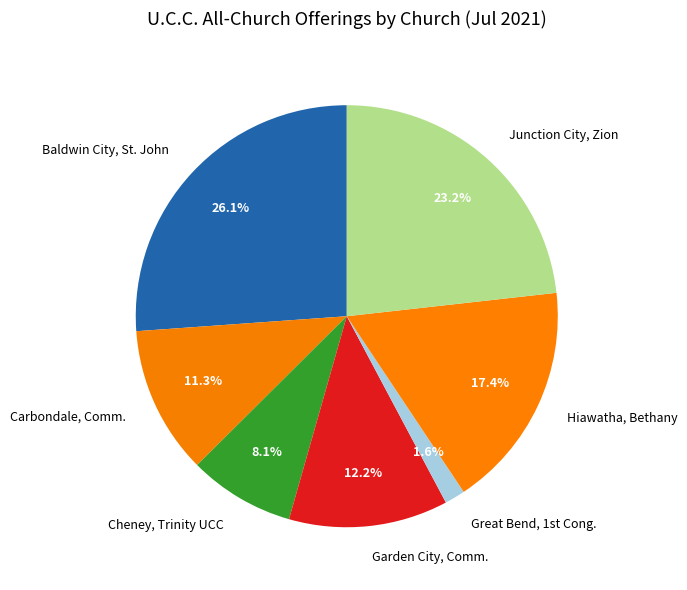

To the nearest percent, what is the average slice percentage?

14%